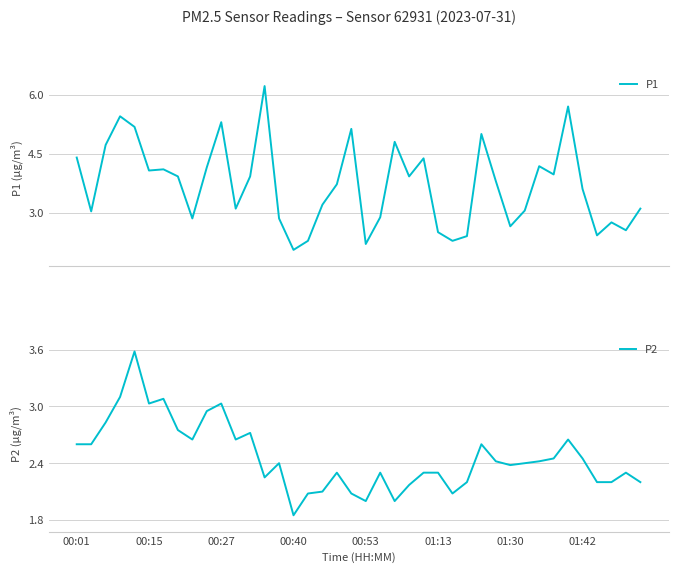

What are all the series names shown in the legend?

P1, P2